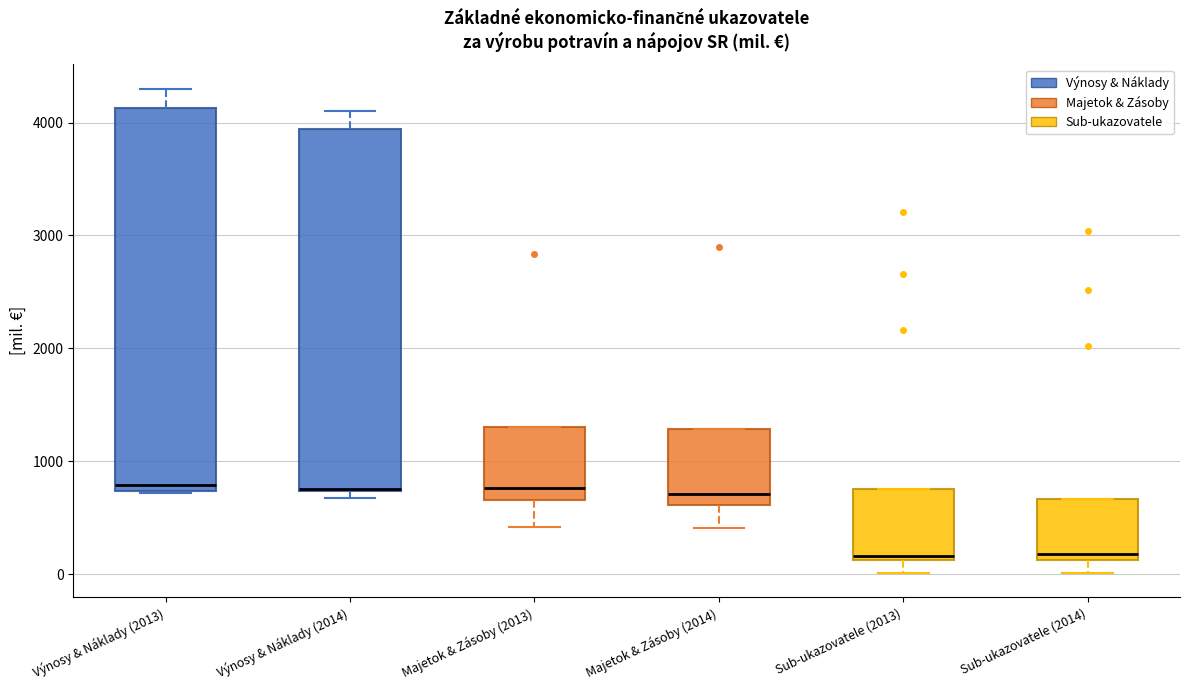

Where does the lower whisker of the box for Majetok & Zásoby (2014) end on the y-axis? The values are not printed on the chart, so give them approximately, as read against the axis.

400